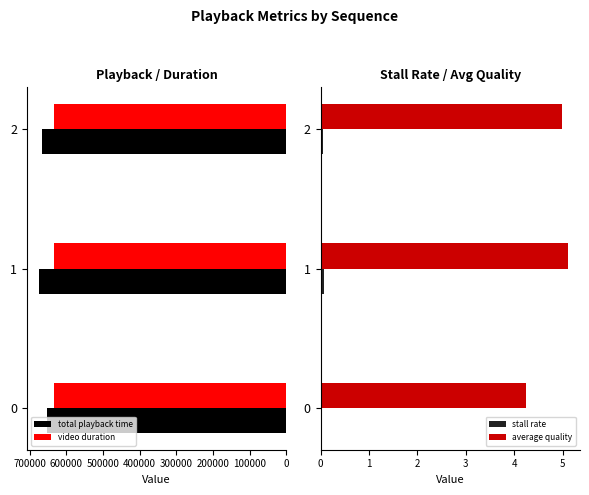

What is the approximate value of average quality at 2?

5.0